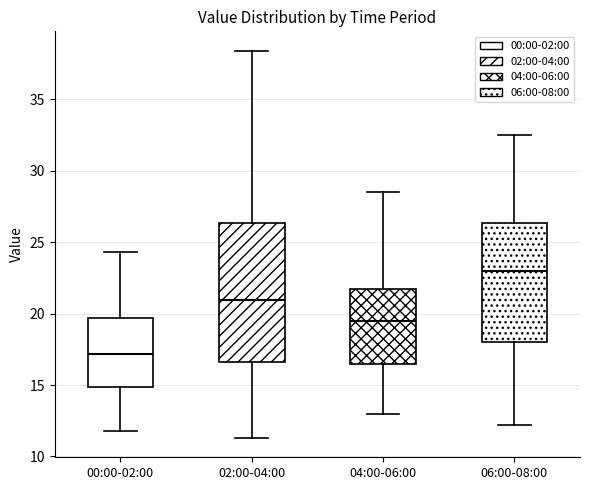

Reading left to right, transcribe this box plot: for each box, give where its median line is, the range the box spans, and where its two whiskers end, as read against the y-axis. The values are not printed on the chart, so give them approximately, as read against the axis.

00:00-02:00: median 17.0, box 15.0 to 19.5, whiskers 12.0 to 24.5
02:00-04:00: median 21.0, box 16.5 to 26.5, whiskers 11.5 to 38.5
04:00-06:00: median 19.5, box 16.5 to 21.5, whiskers 13.0 to 28.5
06:00-08:00: median 23.0, box 18.0 to 26.5, whiskers 12.0 to 32.5